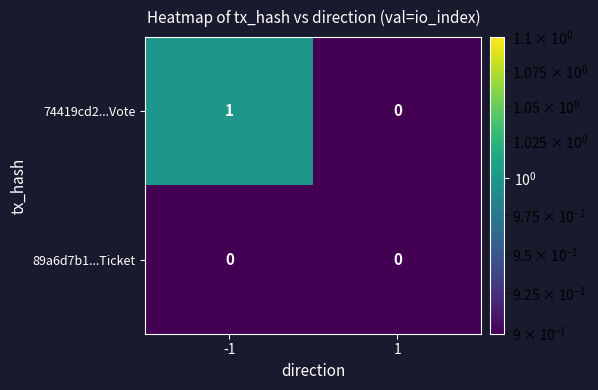

True or false: 74419cd2...Vote has a value of 0 at 1.

True